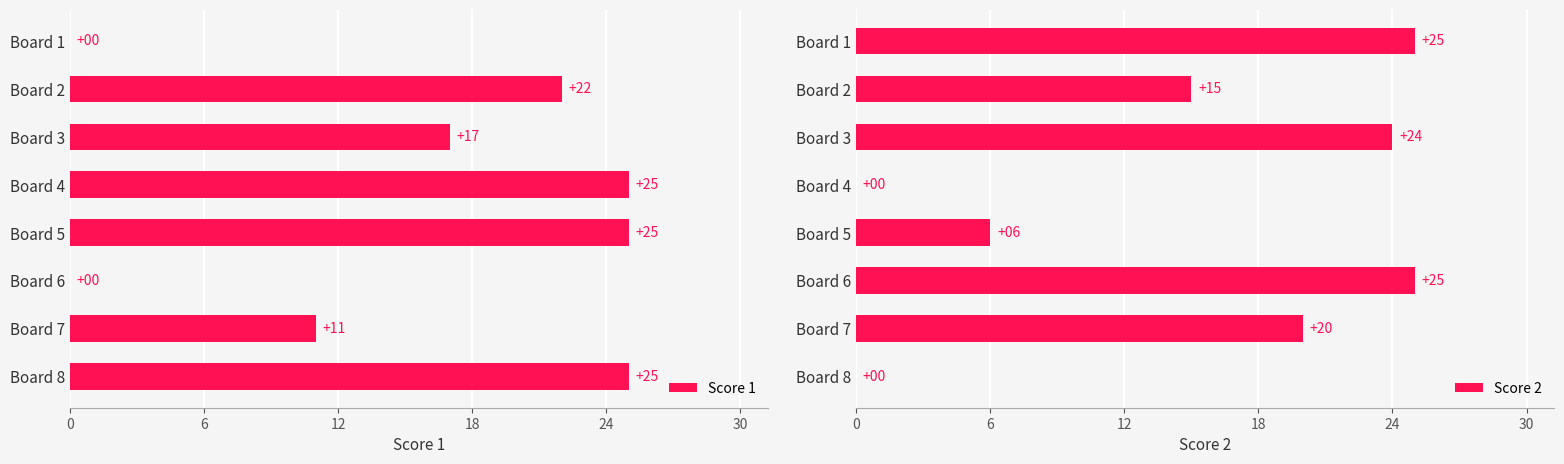

Is the value of Score 1 at 6 greater than the value of Score 2 at 30?

No